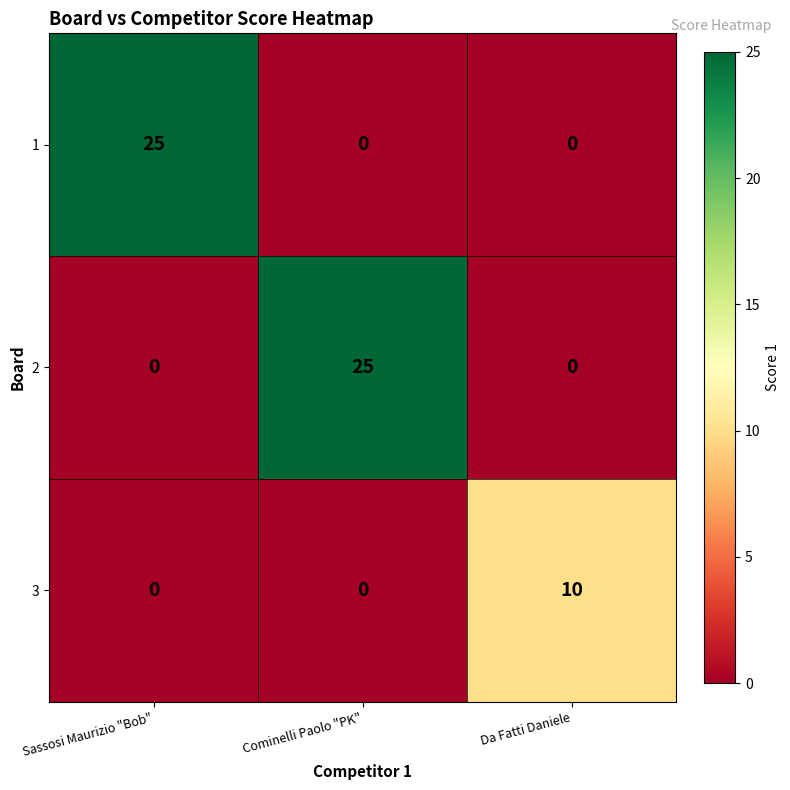

What is the maximum value shown in the chart?

25